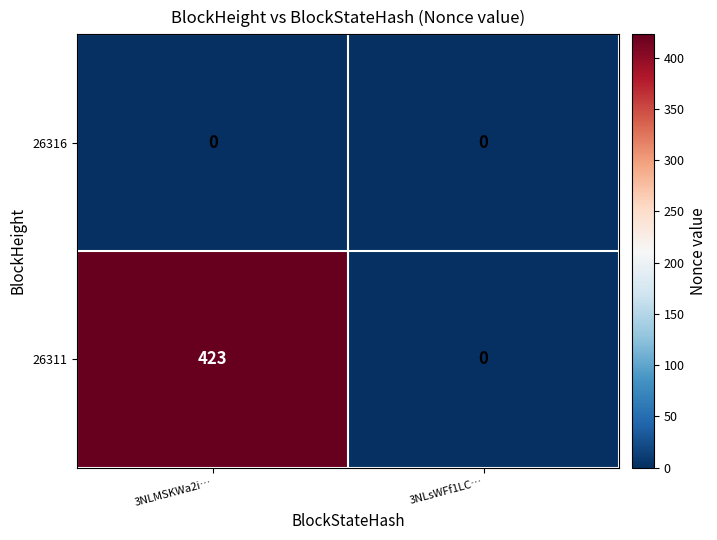

Rank the series by their maximum value, from lowest to highest.

26316, 26311